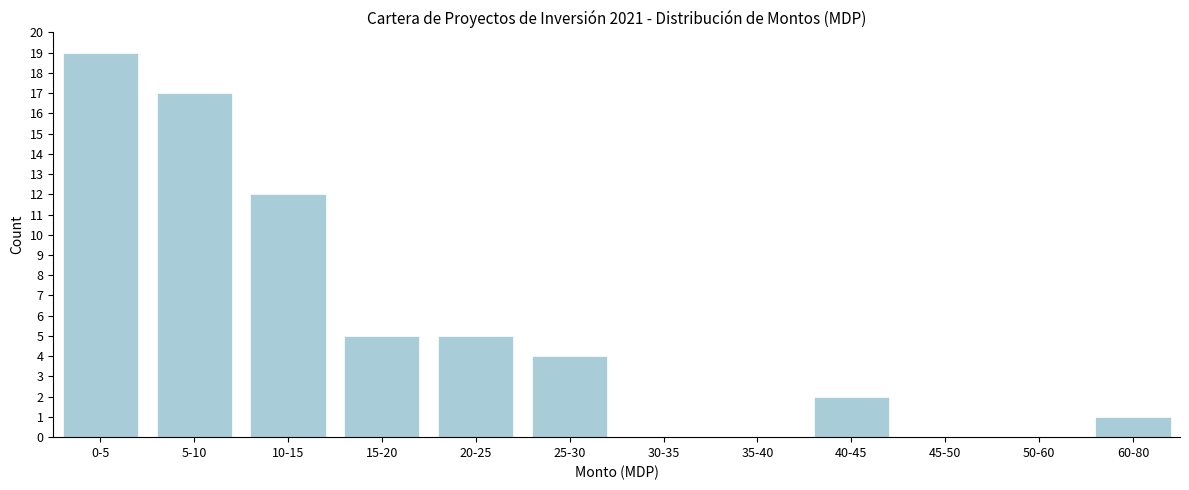

Reading left to right, list all the values displayed in this chart.

0-5=19	5-10=17	10-15=12	15-20=5	20-25=5	25-30=4	30-35=0	35-40=0	40-45=2	45-50=0	50-60=0	60-80=1